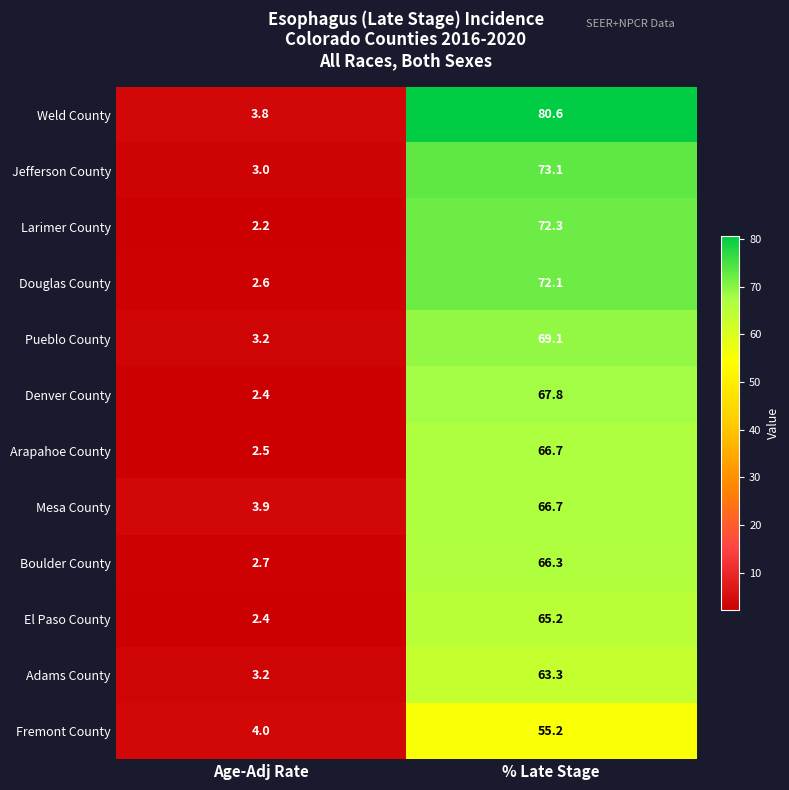

Is it true that Jefferson County equals 4.6 at Age-Adj Rate?

False